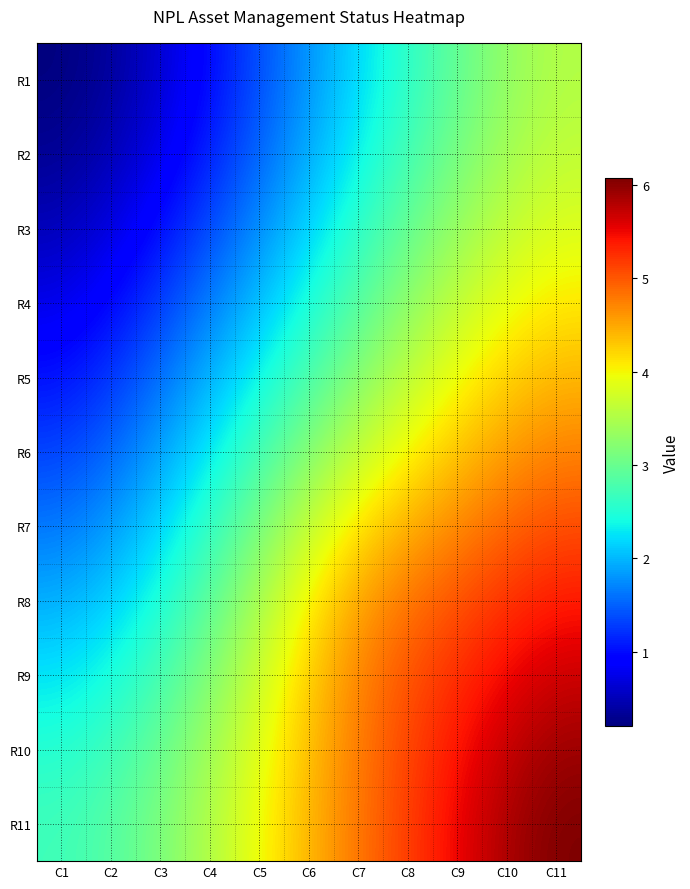

Reading left to right, what are all the values shown in this chart?

R1: C1=0.2	C2=0.4	C3=0.6	C4=1.0	C5=1.4	C6=1.8	C7=2.2	C8=2.6	C9=3.0	C10=3.3	C11=3.5
R2: C1=0.3	C2=0.5	C3=0.8	C4=1.1	C5=1.5	C6=1.9	C7=2.3	C8=2.7	C9=3.1	C10=3.4	C11=3.6
R3: C1=0.5	C2=0.7	C3=1.0	C4=1.4	C5=1.8	C6=2.2	C7=2.6	C8=3.0	C9=3.3	C10=3.6	C11=3.8
R4: C1=0.8	C2=1.0	C3=1.3	C4=1.7	C5=2.0	C6=2.5	C7=2.9	C8=3.3	C9=3.6	C10=3.9	C11=4.1
R5: C1=1.0	C2=1.2	C3=1.6	C4=2.0	C5=2.4	C6=2.8	C7=3.2	C8=3.6	C9=4.0	C10=4.2	C11=4.4
R6: C1=1.3	C2=1.5	C3=1.9	C4=2.3	C5=2.7	C6=3.2	C7=3.6	C8=4.0	C9=4.3	C10=4.6	C11=4.7
R7: C1=1.6	C2=1.8	C3=2.2	C4=2.6	C5=3.1	C6=3.7	C7=4.1	C8=4.5	C9=4.7	C10=4.9	C11=5.1
R8: C1=1.9	C2=2.1	C3=2.5	C4=2.9	C5=3.5	C6=4.0	C7=4.5	C8=4.8	C9=5.0	C10=5.2	C11=5.4
R9: C1=2.3	C2=2.4	C3=2.8	C4=3.2	C5=3.7	C6=4.3	C7=4.7	C8=5.0	C9=5.3	C10=5.5	C11=5.7
R10: C1=2.5	C2=2.7	C3=3.0	C4=3.4	C5=3.9	C6=4.4	C7=4.8	C8=5.1	C9=5.4	C10=5.7	C11=5.9
R11: C1=2.7	C2=2.9	C3=3.1	C4=3.5	C5=4.0	C6=4.4	C7=4.8	C8=5.2	C9=5.5	C10=5.9	C11=6.1